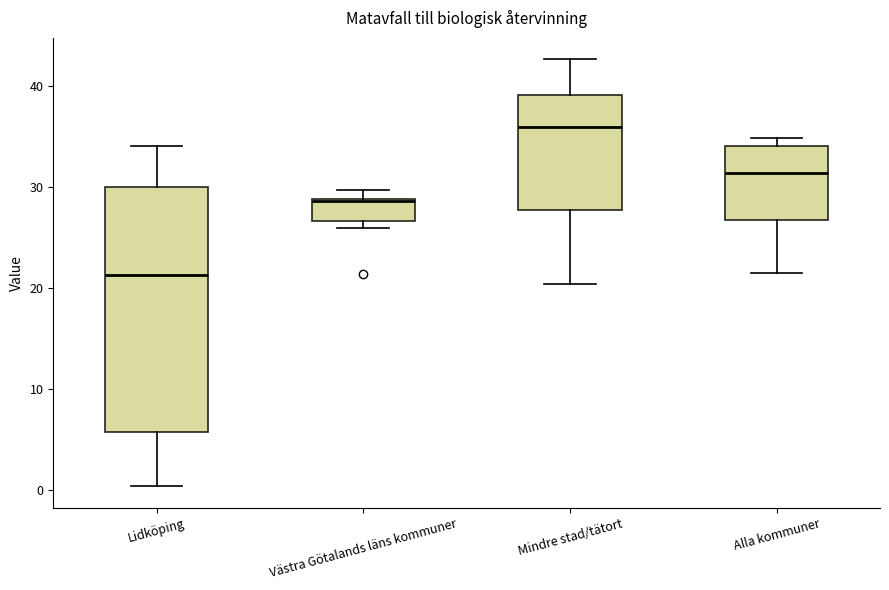

Reading left to right, transcribe this box plot: for each box, give where its median line is, the range the box spans, and where its two whiskers end, as read against the y-axis. The values are not printed on the chart, so give them approximately, as read against the axis.

Lidköping: median 21, box 6 to 30, whiskers 0 to 34
Västra Götalands läns kommuner: median 29, box 27 to 29, whiskers 26 to 30
Mindre stad/tätort: median 36, box 28 to 39, whiskers 20 to 43
Alla kommuner: median 31, box 27 to 34, whiskers 21 to 35